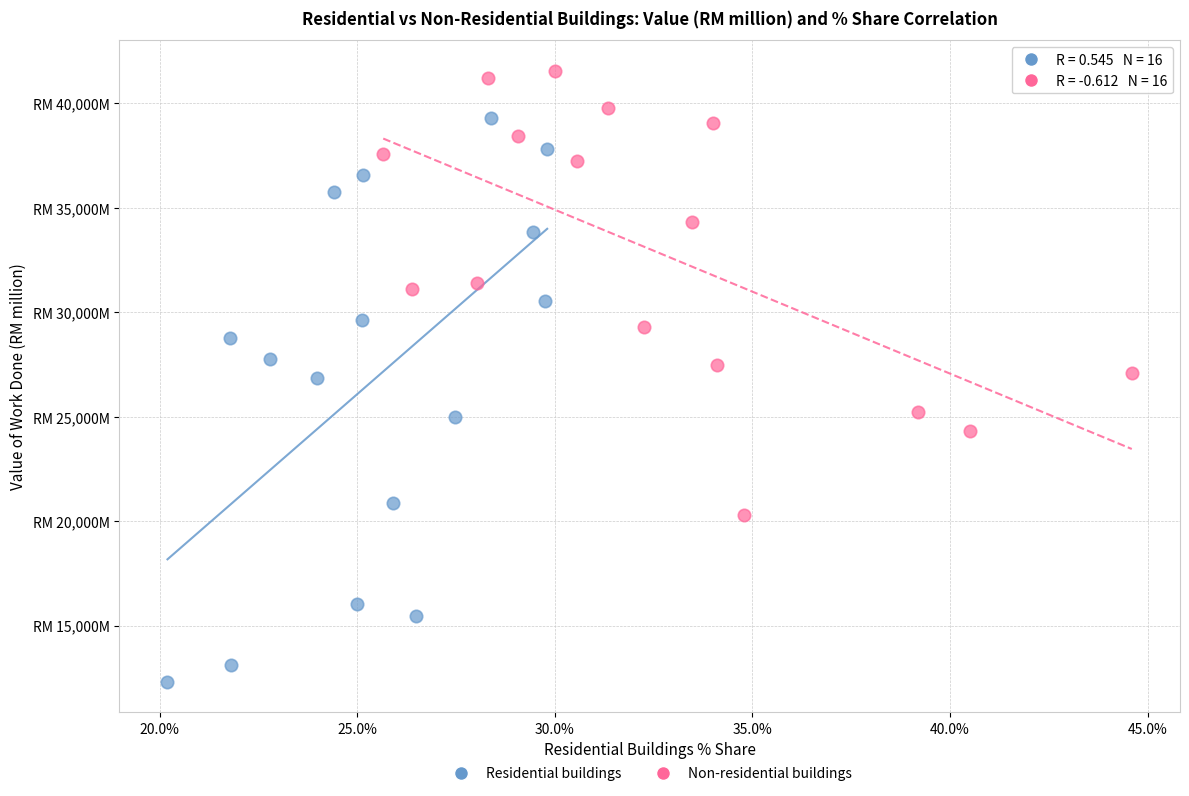

What are all the series names shown in the legend?

Residential buildings, Non-residential buildings